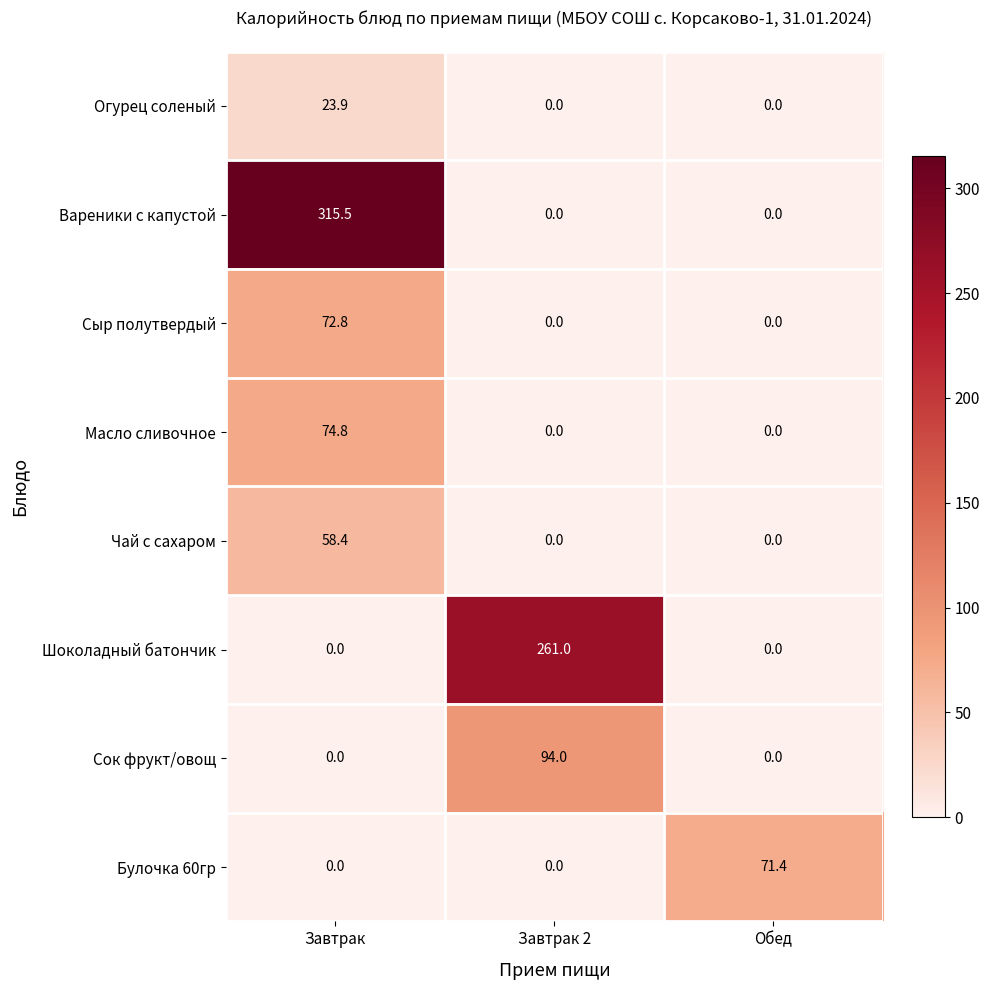

What is the total value across all series at Завтрак?

545.4